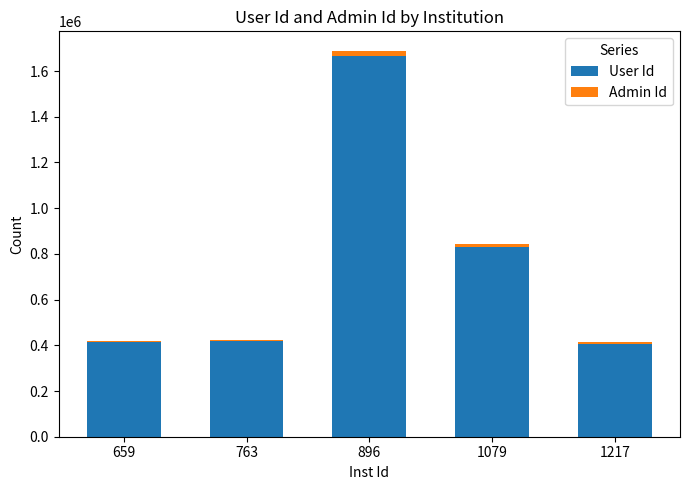

What is the average value of the User Id series?

748288